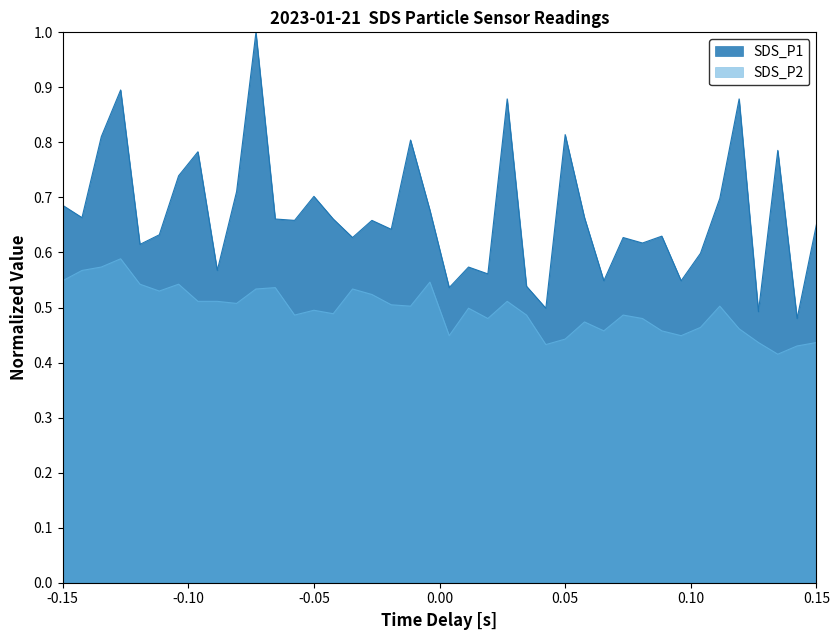

What is the difference between the maximum and minimum values in the SDS_P2 series?

0.2